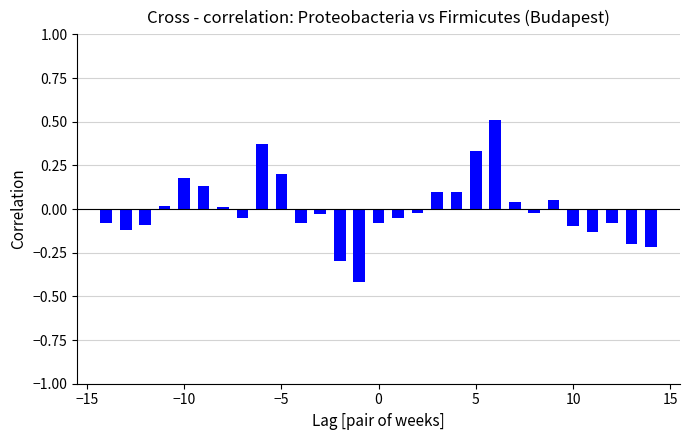

Count the number of values greater than 0.

12